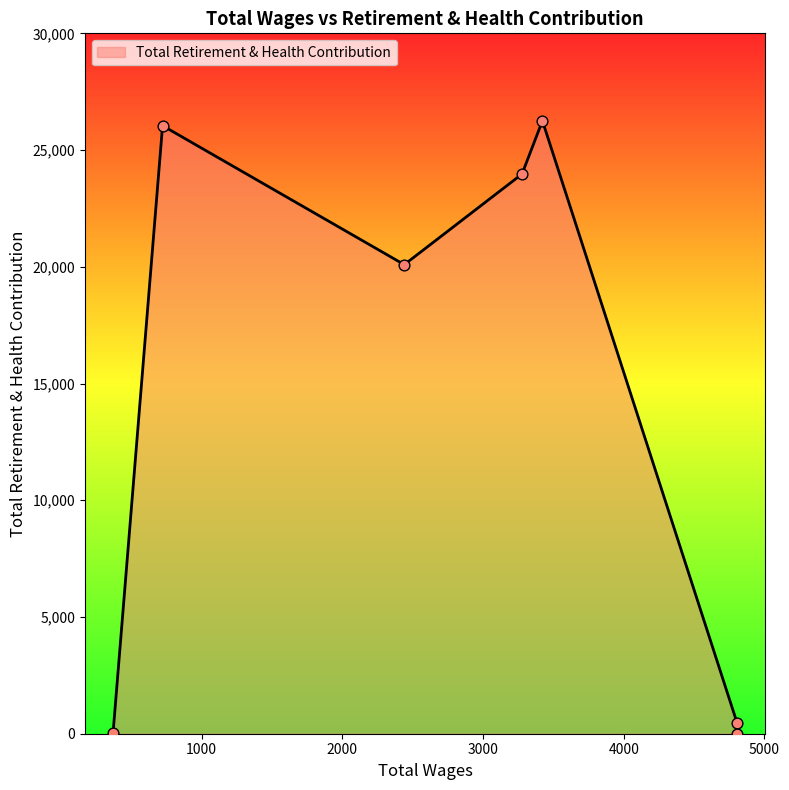

Between 2440.0 and 4805.0, which is larger?

2440.0